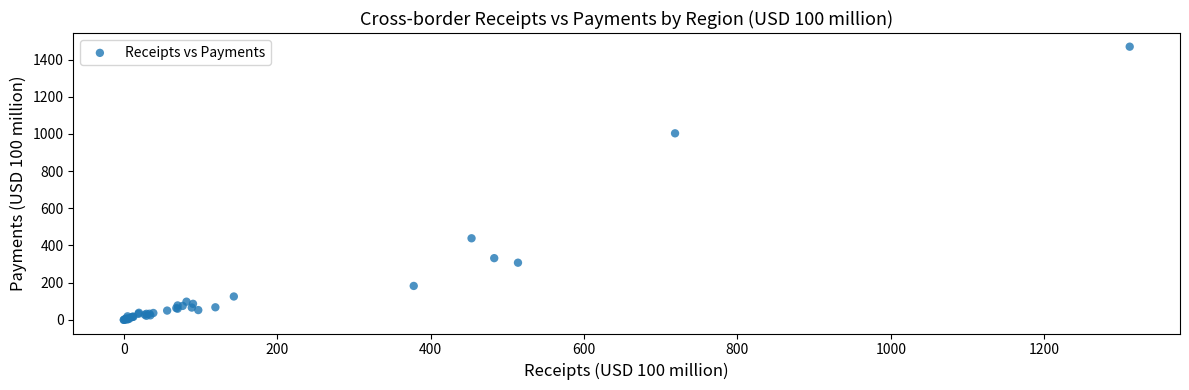

What Y value in the scatter plot is closest to 734?

1003.1